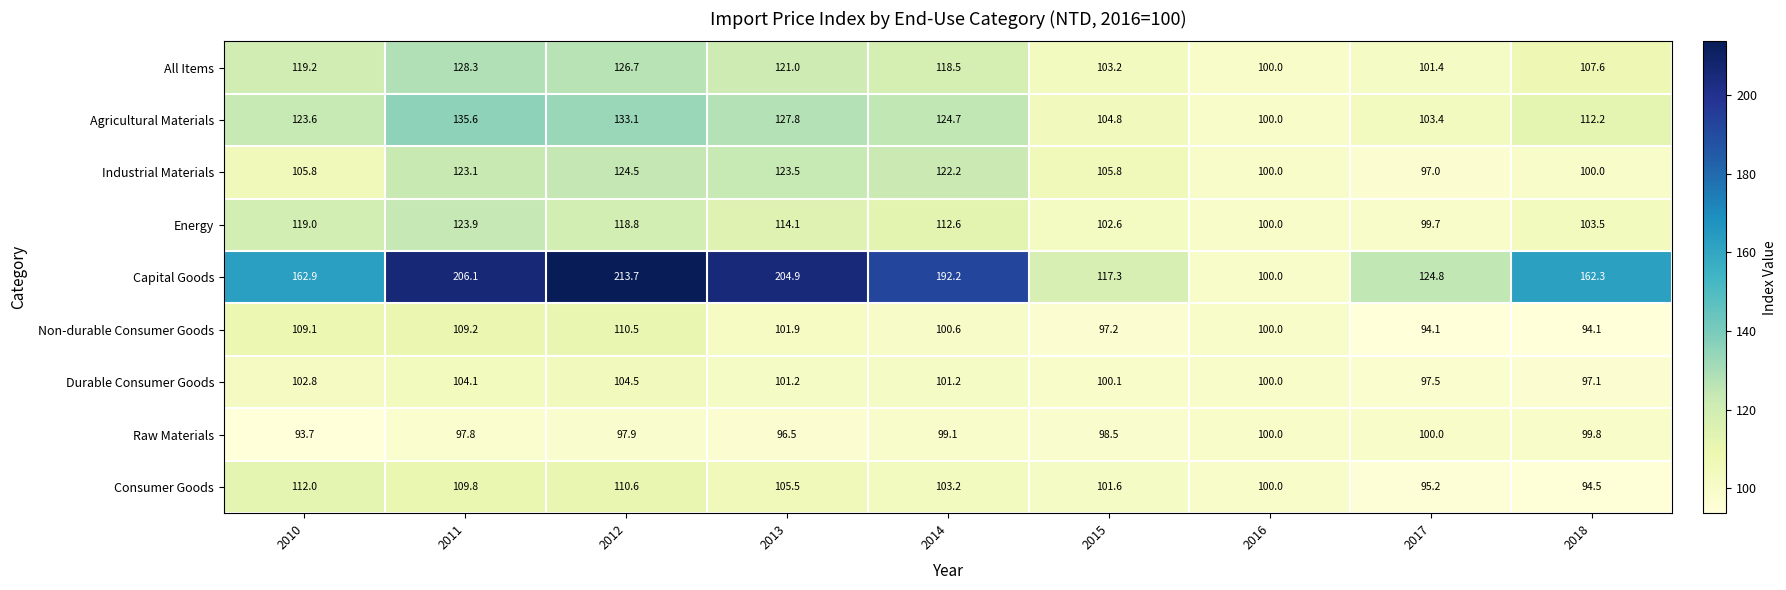

At how many categories does at least one series exceed 194?

3